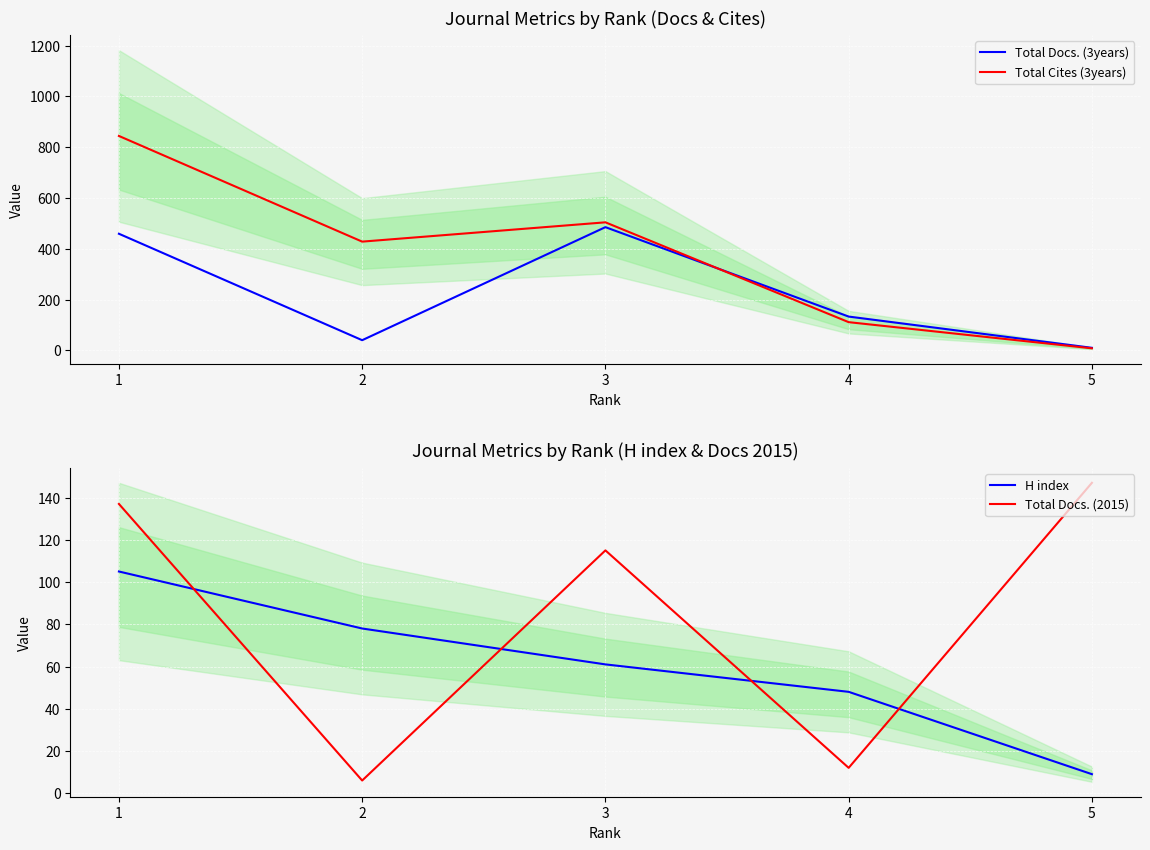

How many intersections are there between Total Docs. (3years) and Total Cites (3years)?

1